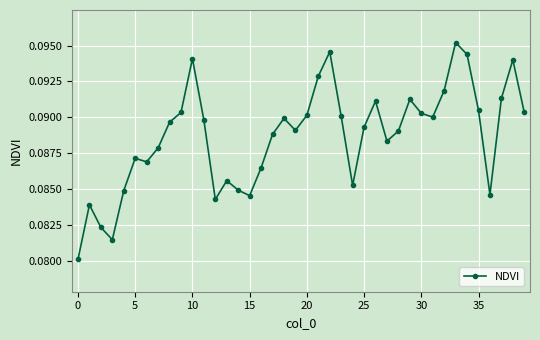

True or false: the data has more than 0 interior local peaks.

True